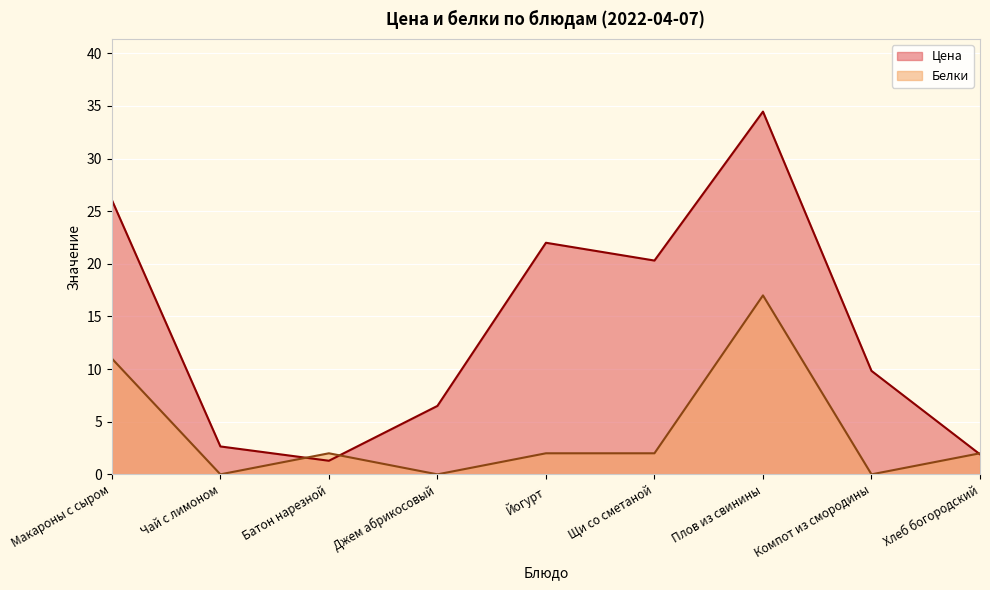

What position from the left is Батон нарезной?

3